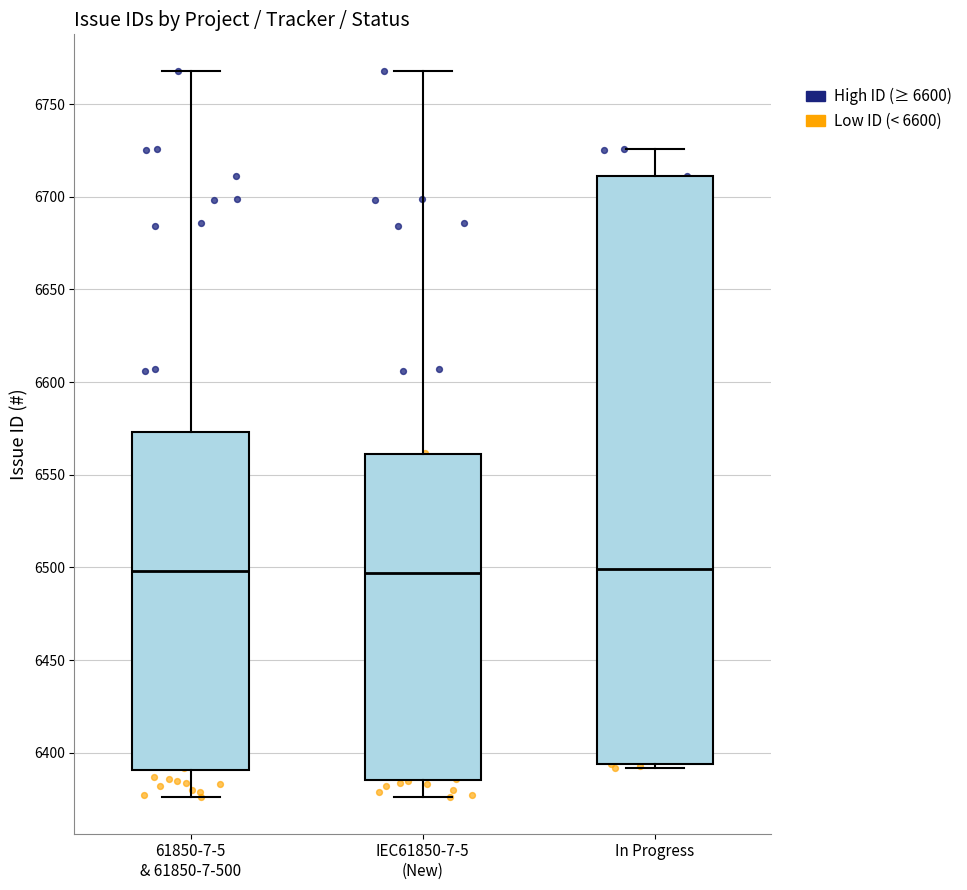

Where does the lower whisker of the box for IEC61850-7-5 (New) end on the y-axis? The values are not printed on the chart, so give them approximately, as read against the axis.

6375